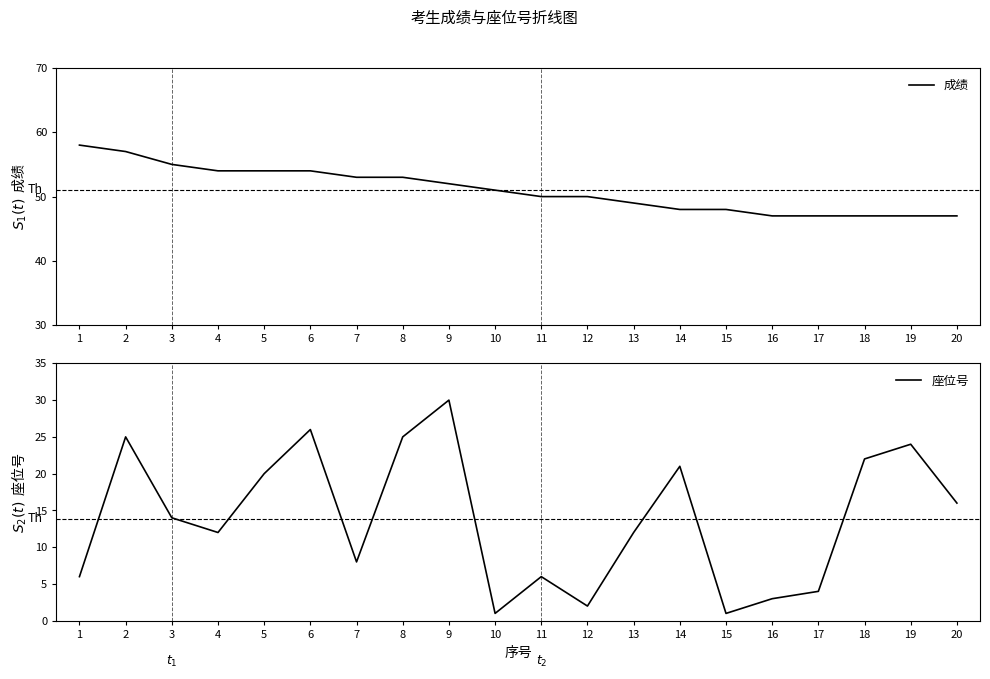

How many lines are shown in the chart?

2